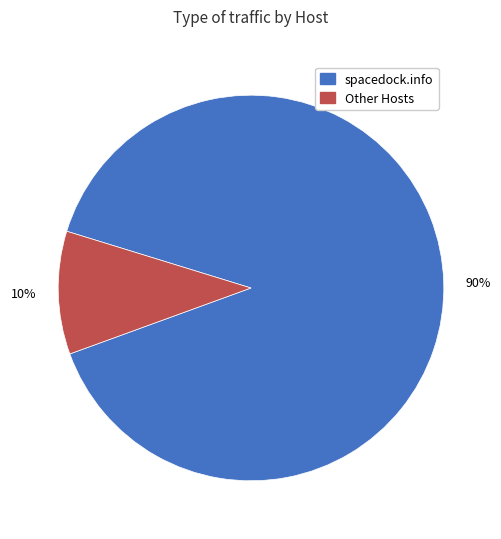

Which slice represents more than half of the pie?

spacedock.info